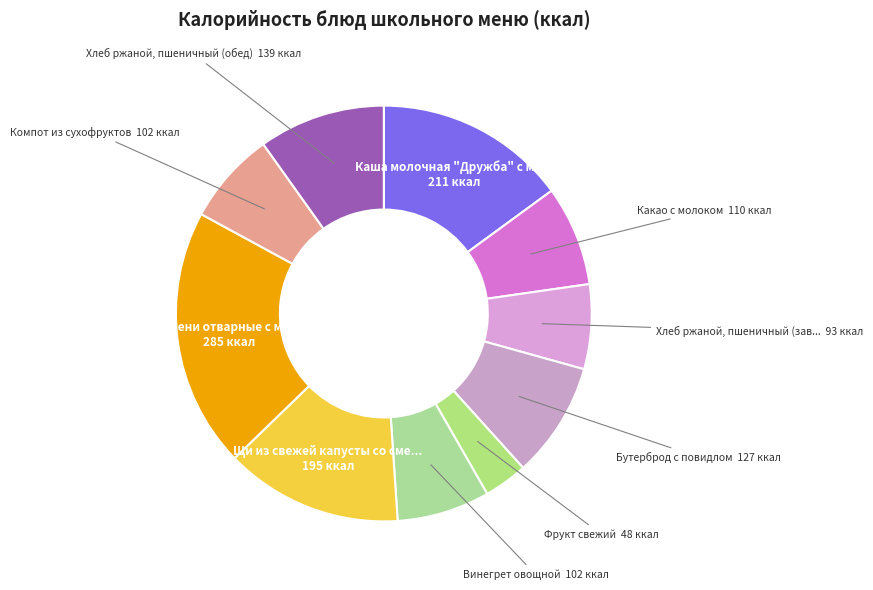

How many segments does this pie chart have?

10